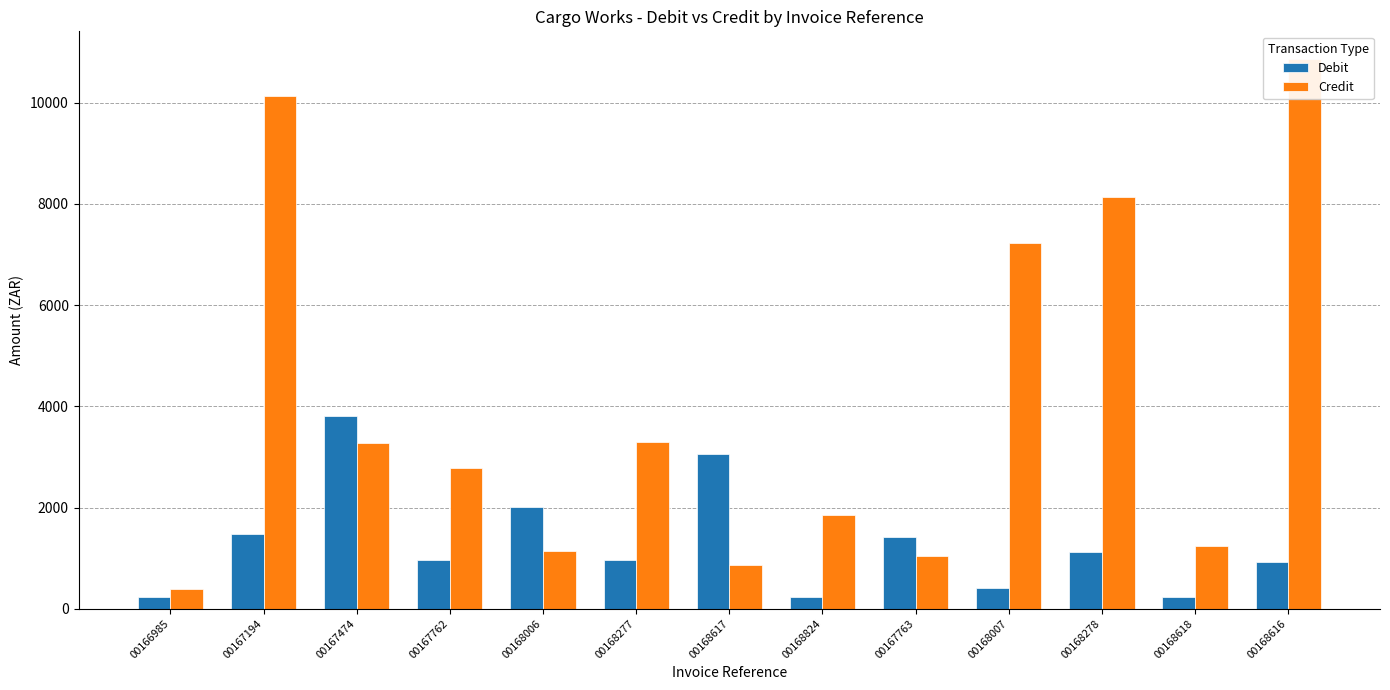

How many categories are shown in the chart?

13